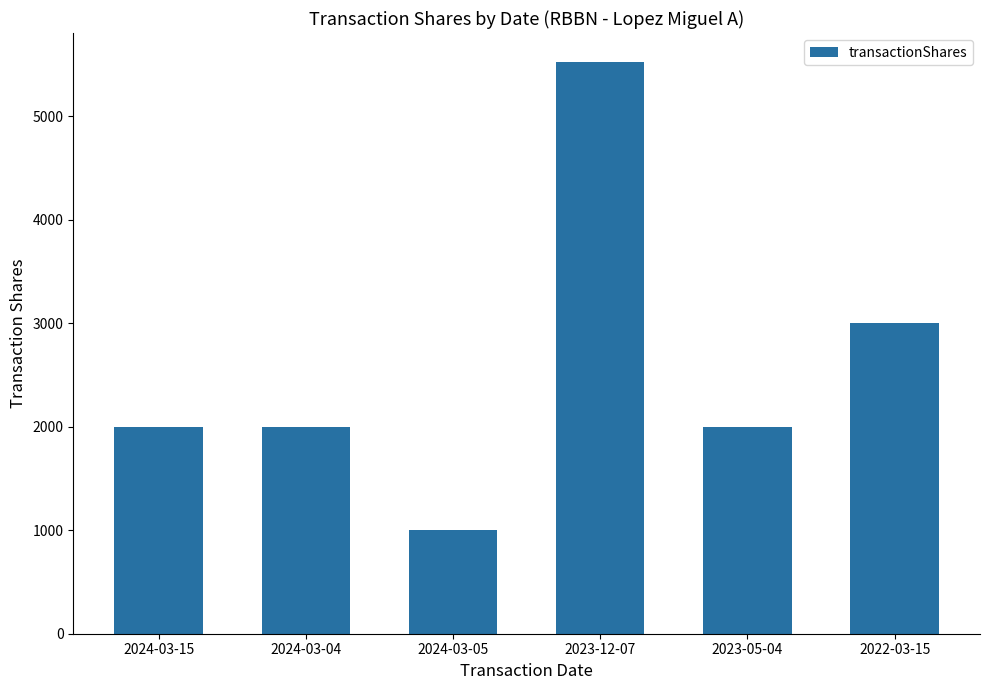

True or false: the data shows 3000 at 2022-03-15.

True